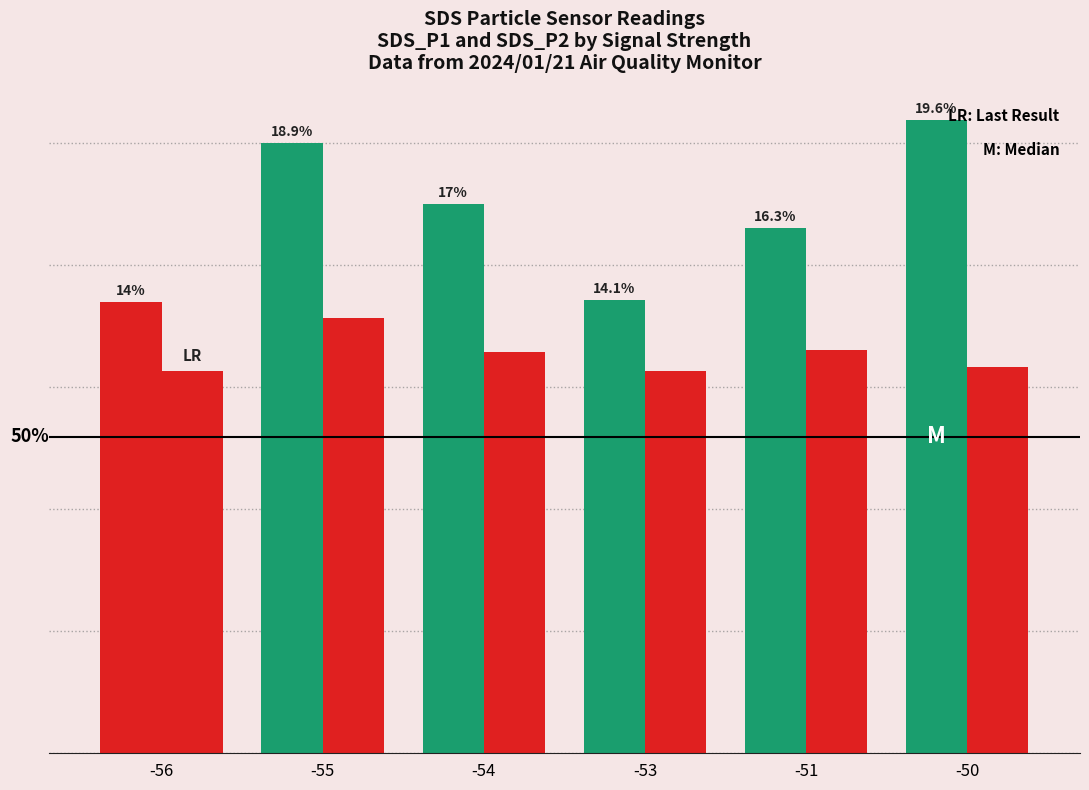

Reading right to left, extract all data points from this chart.

SDS_P1: 7.8	6.5	5.6	6.8	7.5	5.5
SDS_P2: 4.8	5.0	4.7	4.9	5.4	4.7